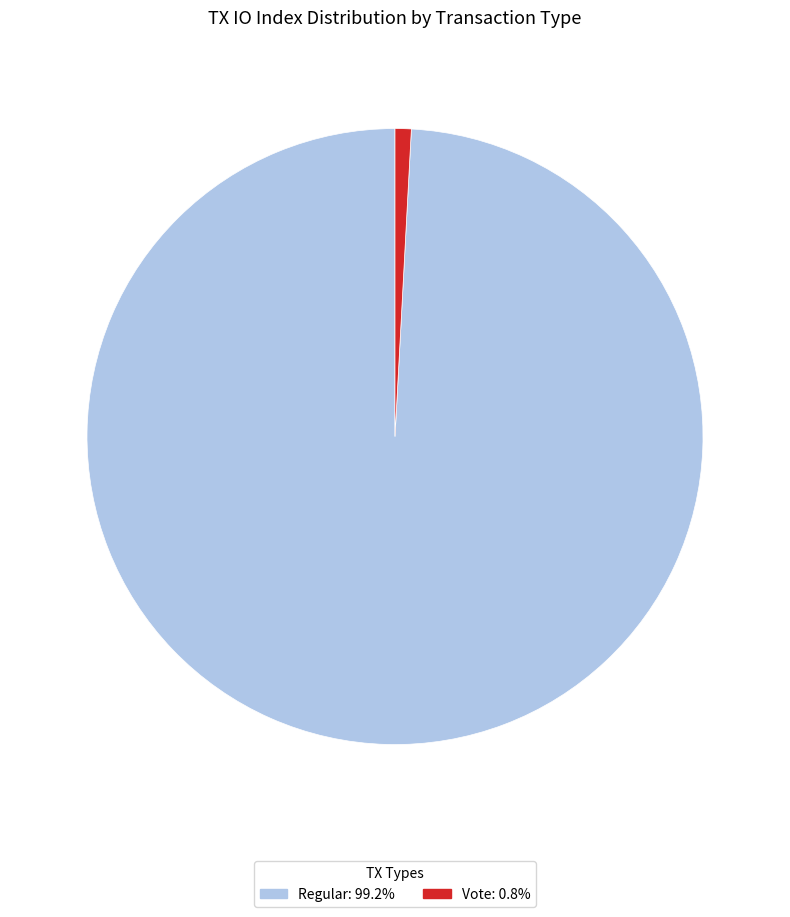

Count the number of slices in the pie.

2